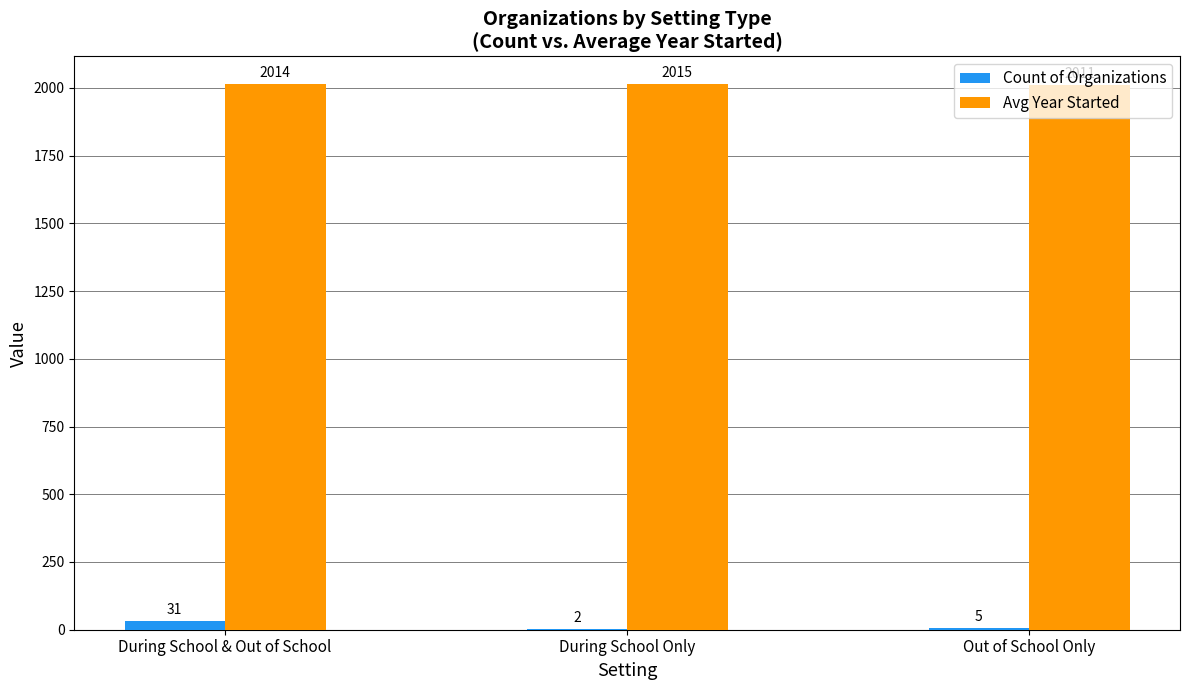

How many Count of Organizations values are between 2 and 31?

3